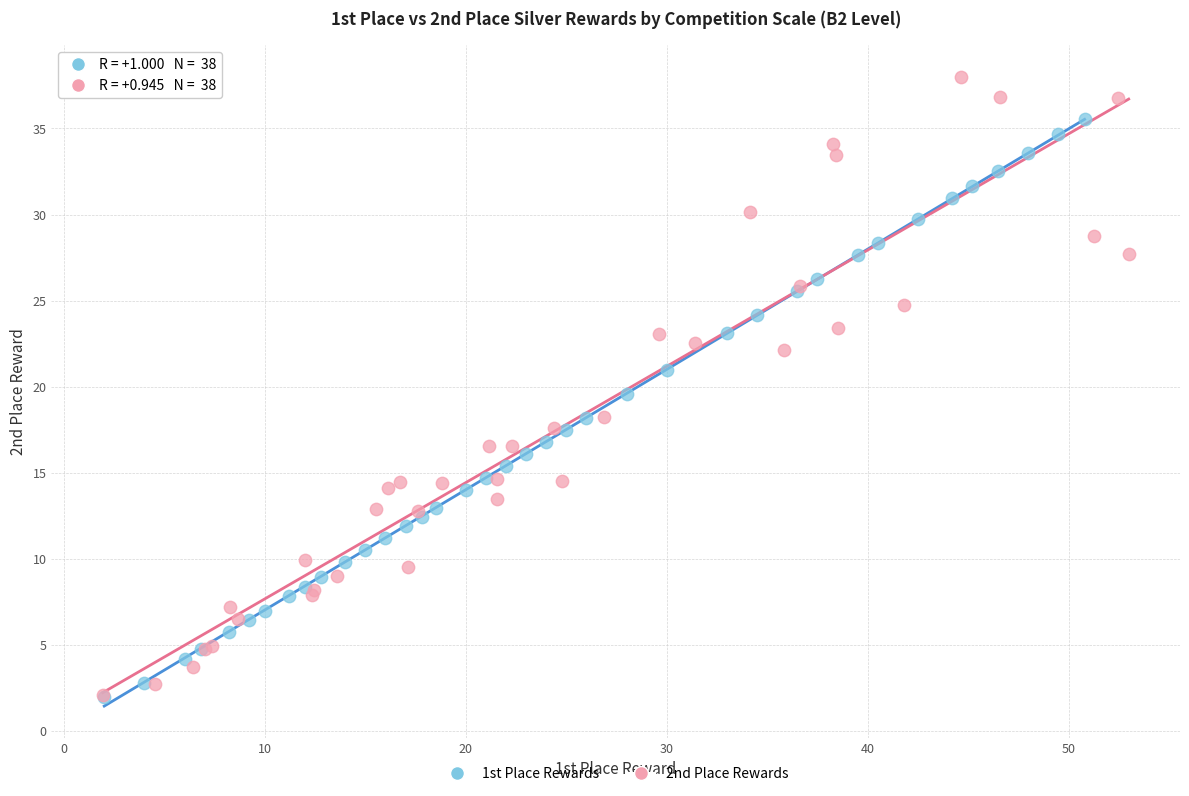

Which series has the widest spread of Y values?

2nd Place Rewards